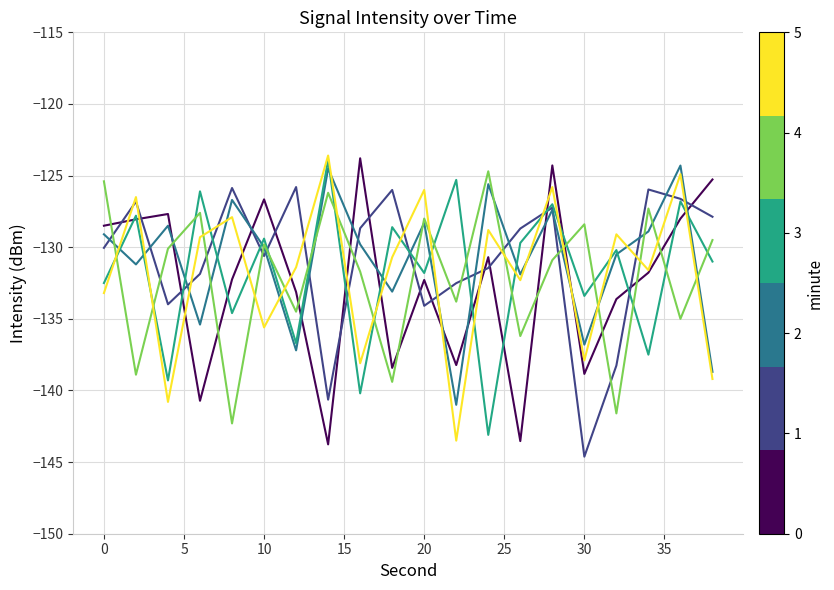

What is the greatest value displayed?

-123.6